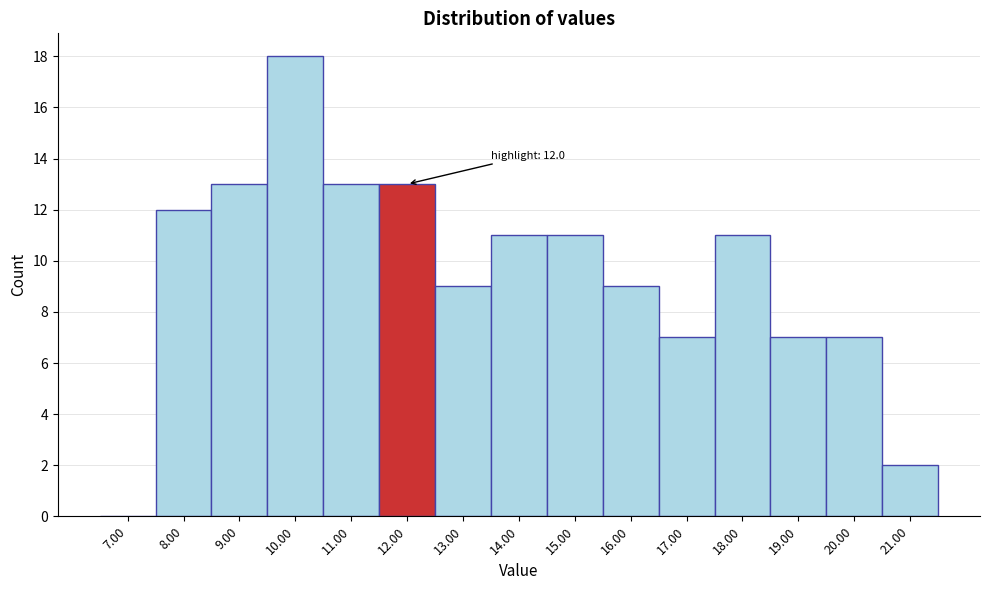

Reading left to right, extract all data points from this chart.

7.00=0	8.00=12	9.00=13	10.00=18	11.00=13	12.00=13	13.00=9	14.00=11	15.00=11	16.00=9	17.00=7	18.00=11	19.00=7	20.00=7	21.00=2